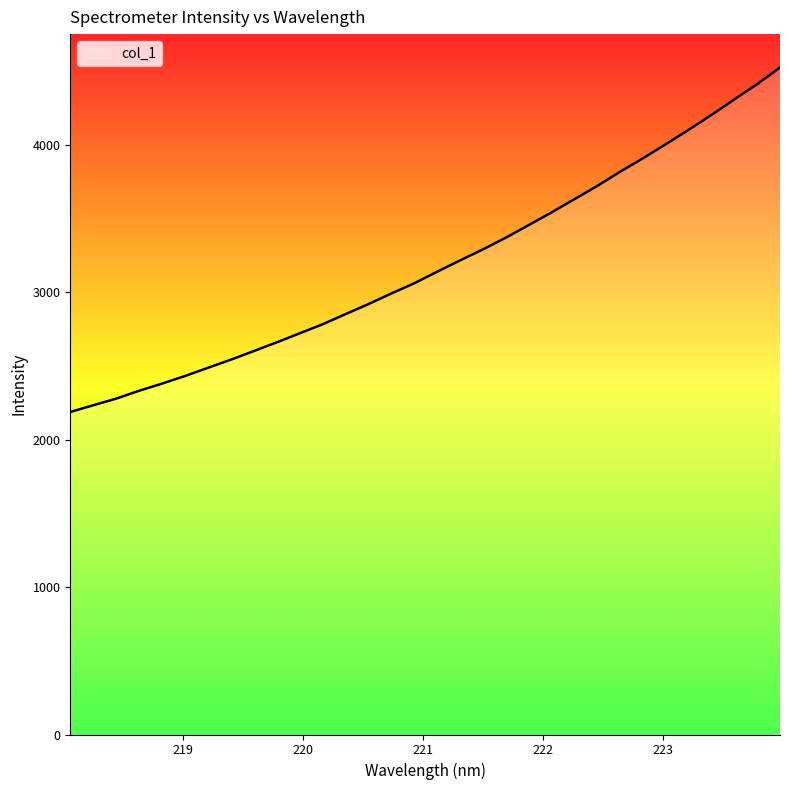

What is the minimum value shown in the chart?

2187.5